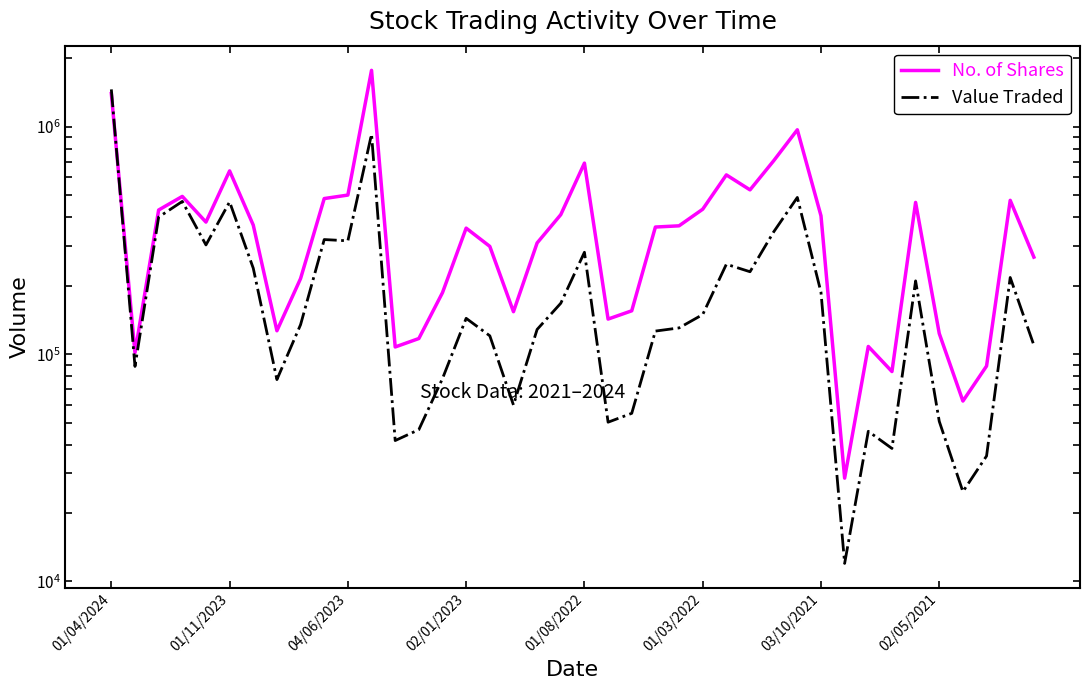

At which label is No. of Shares closest to 901122?

29